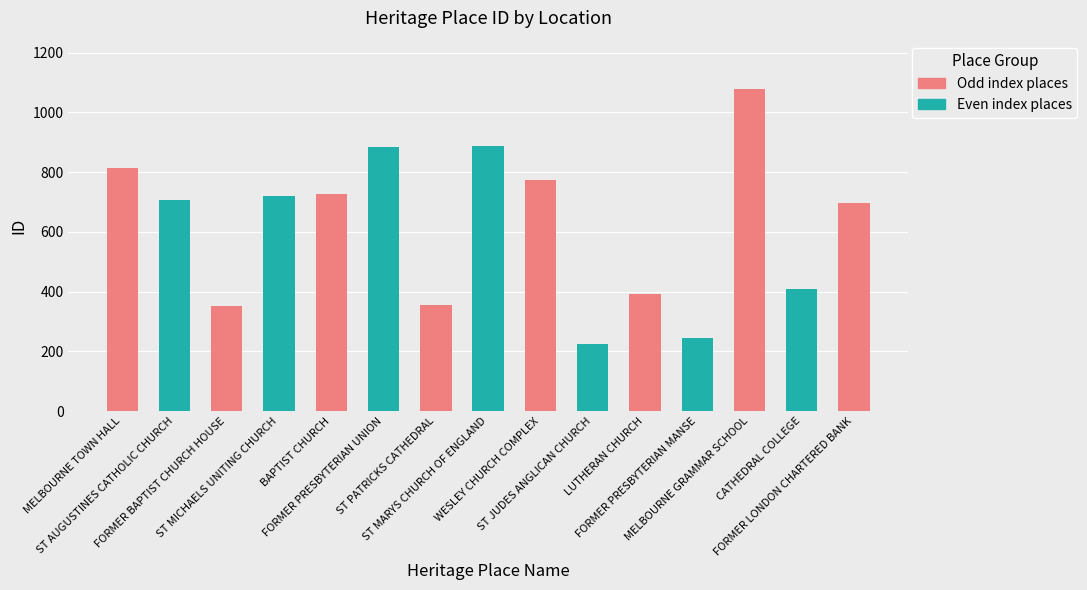

At which category does the chart reach its peak across all series?

MELBOURNE GRAMMAR SCHOOL